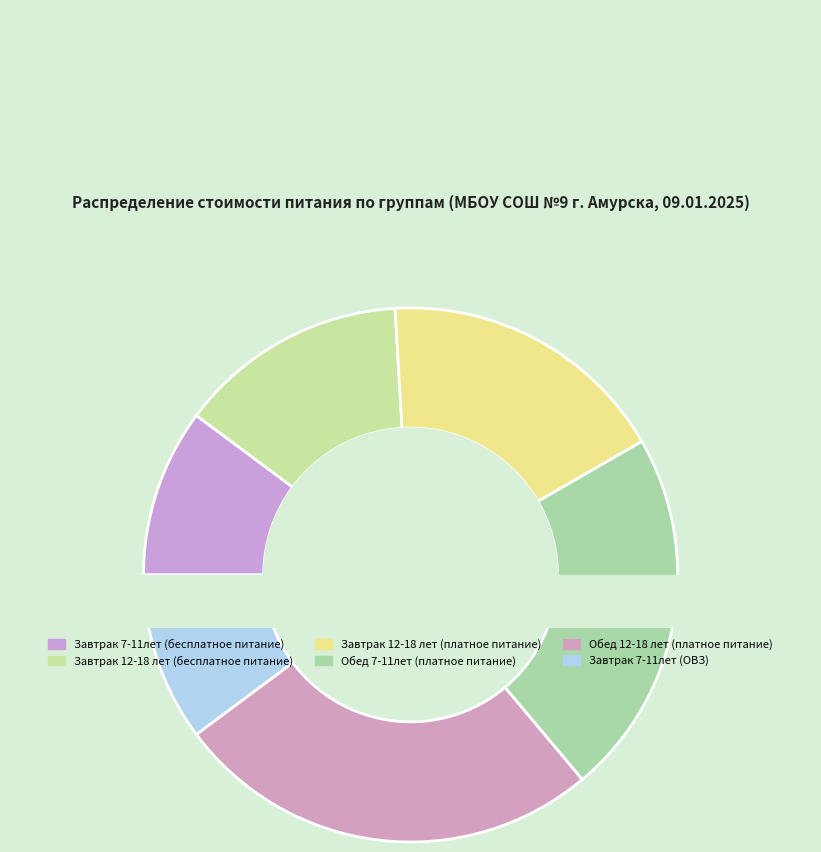

To the nearest percent, what percentage of the pie is Завтрак 12-18 лет (платное питание)?

18%